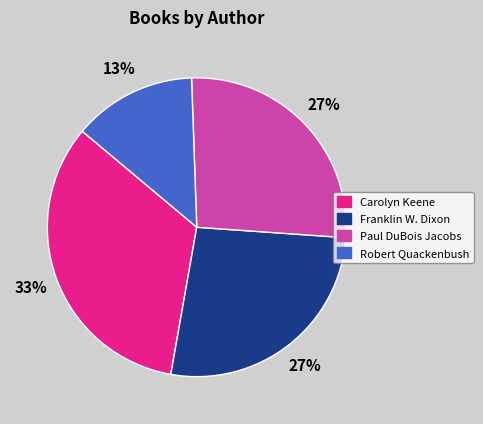

How many segments does this pie chart have?

4